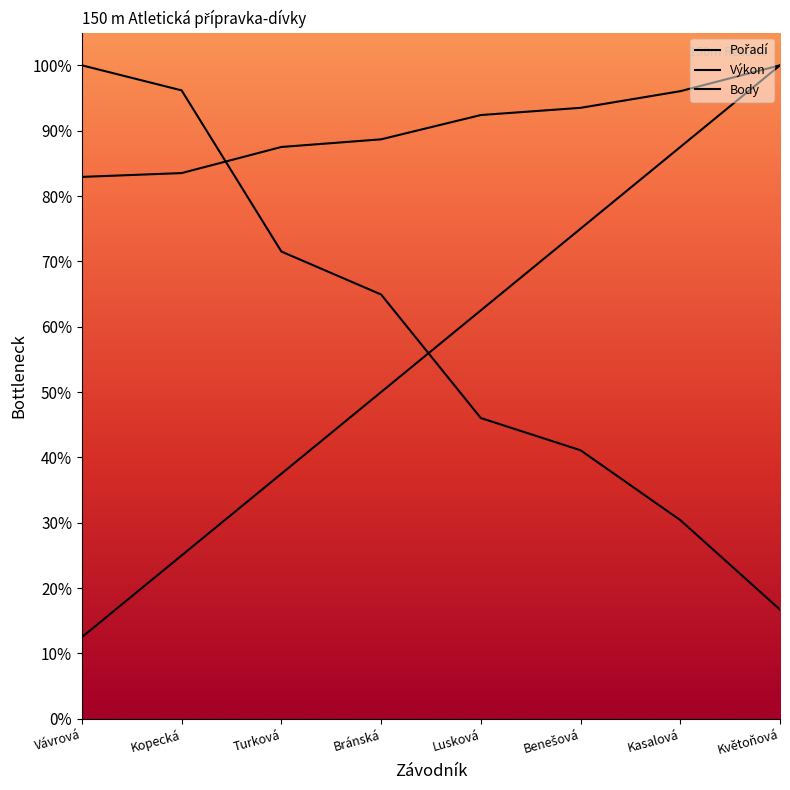

What is the value of the Body point at the 7th from the left?

30.4